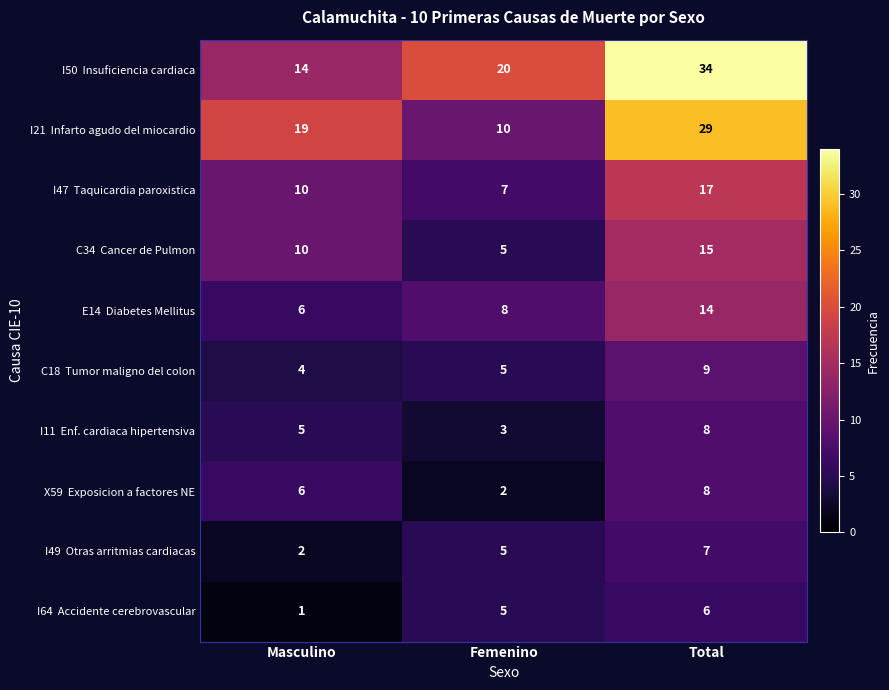

What is the maximum value shown in the chart?

34